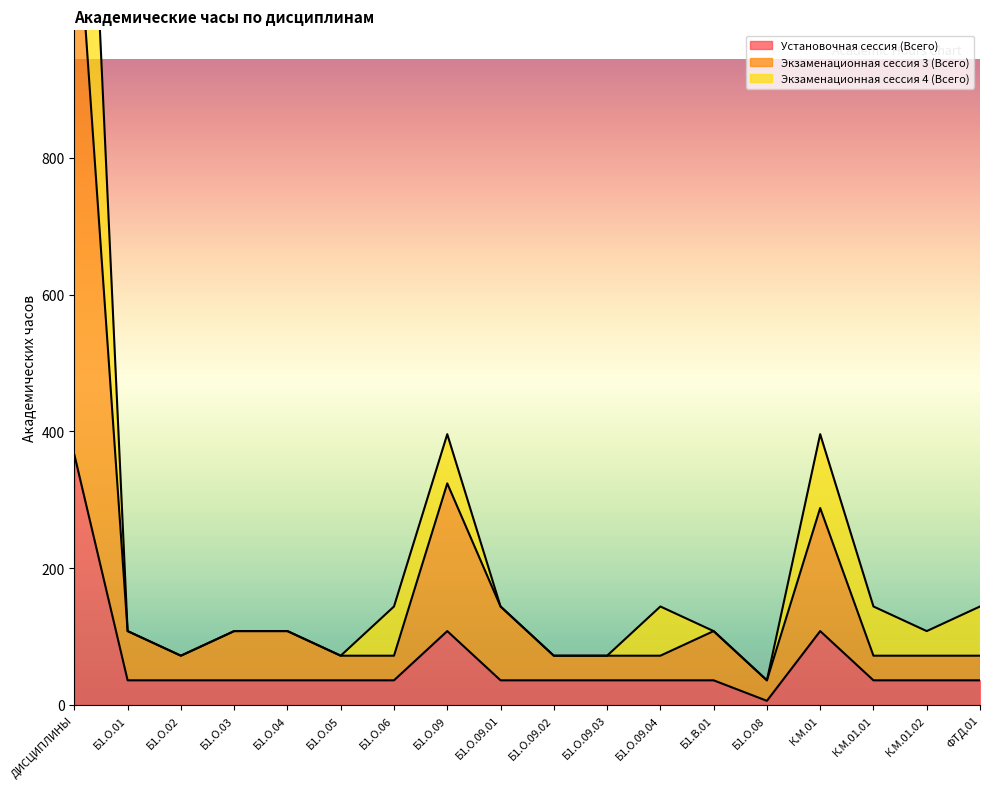

Which category has the lowest value in the Установочная сессия (Всего) series?

Б1.О.08